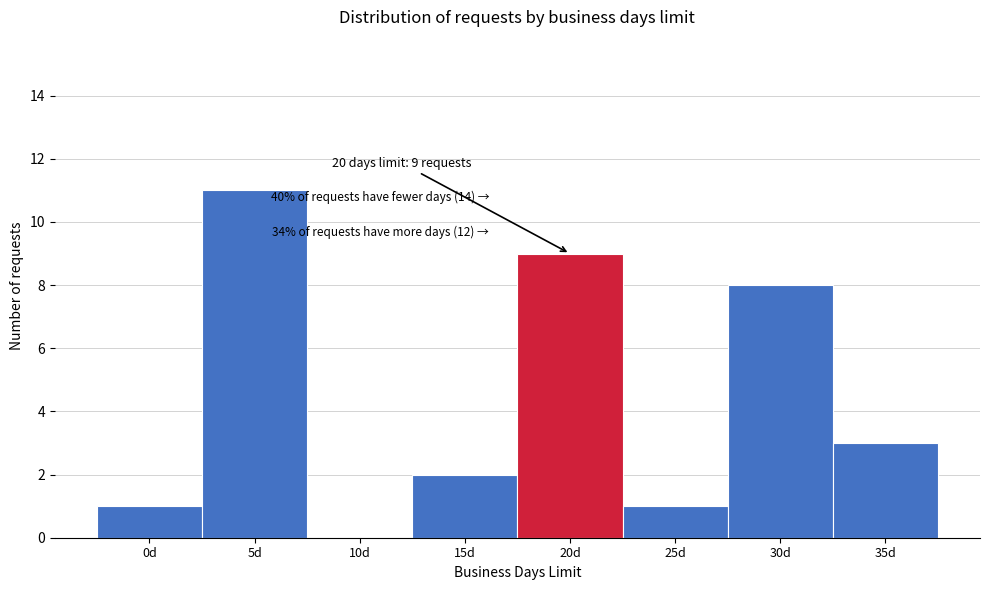

Reading left to right, what are all the values shown in this chart?

0d=1	5d=11	10d=0	15d=2	20d=9	25d=1	30d=8	35d=3